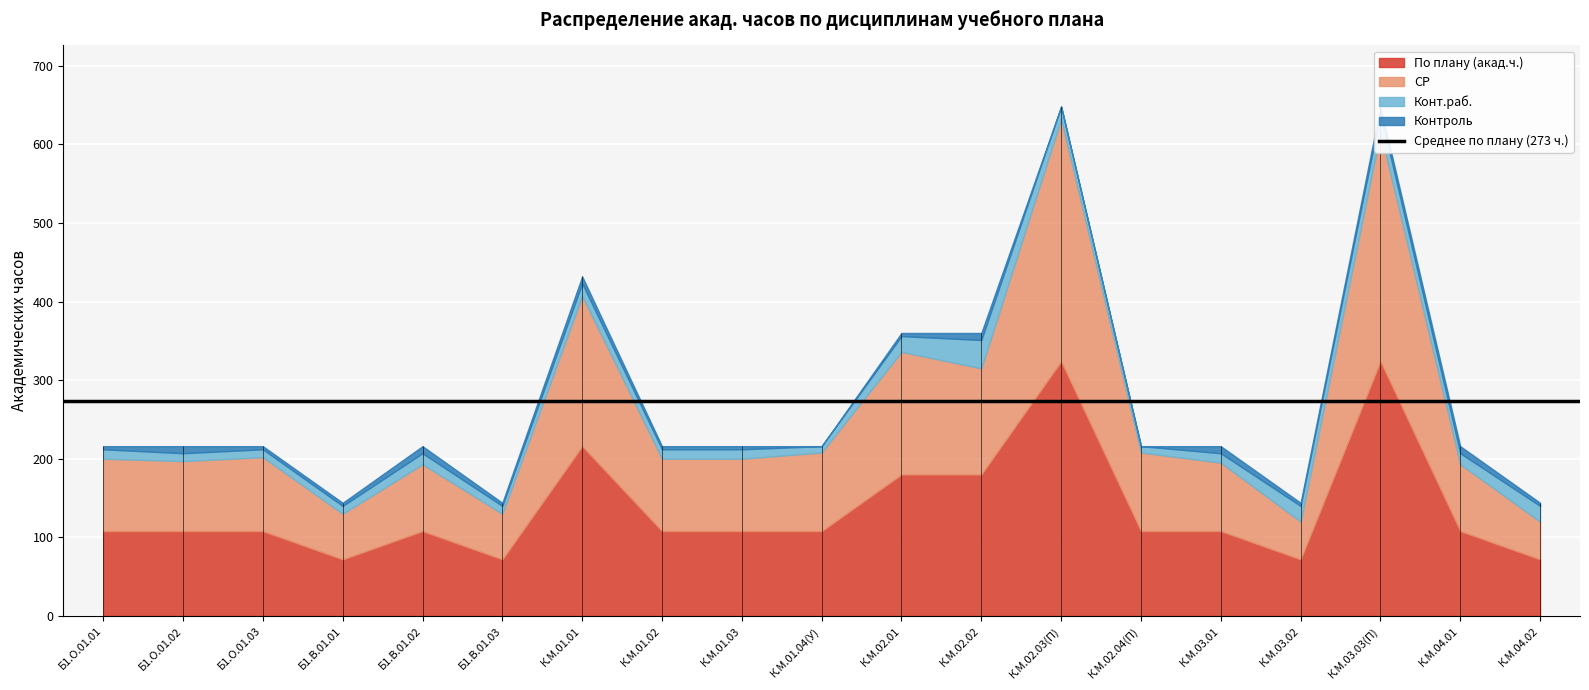

True or false: СР has a value of 291 at К.М.03.03(П).

True